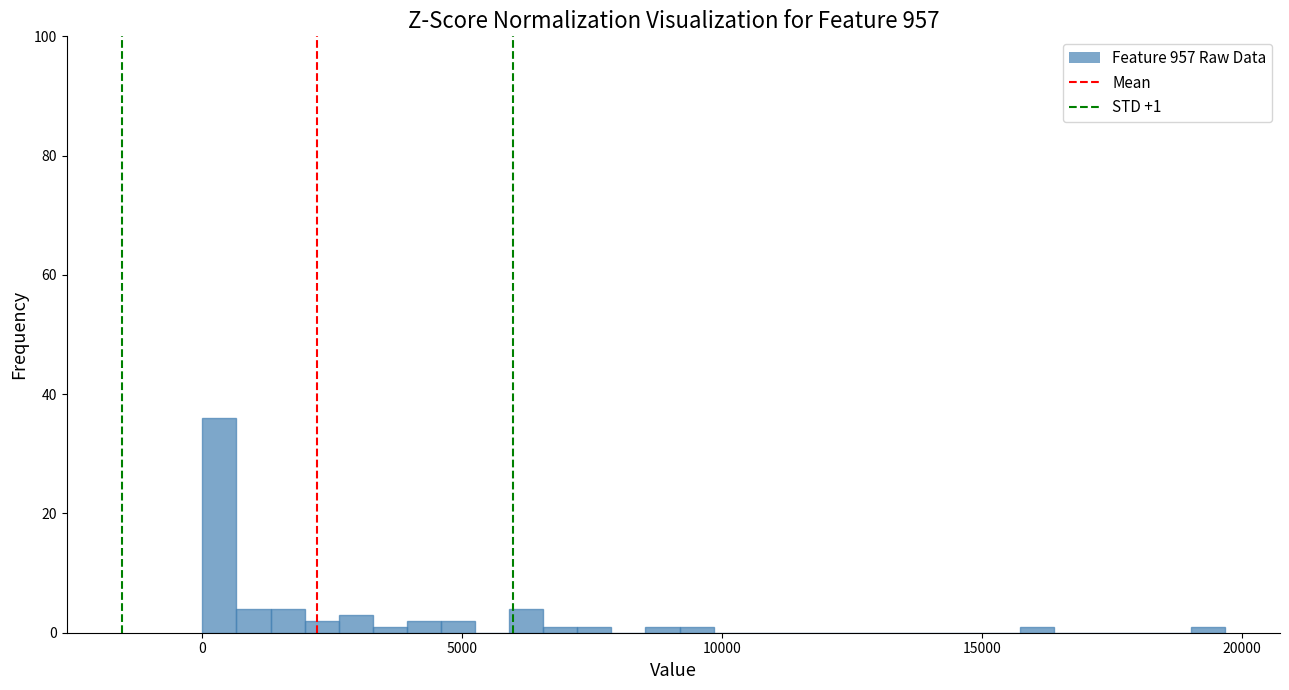

Around what value on the x-axis is the tallest bar? Give the approximate position of its centre, as read against the axis.

500